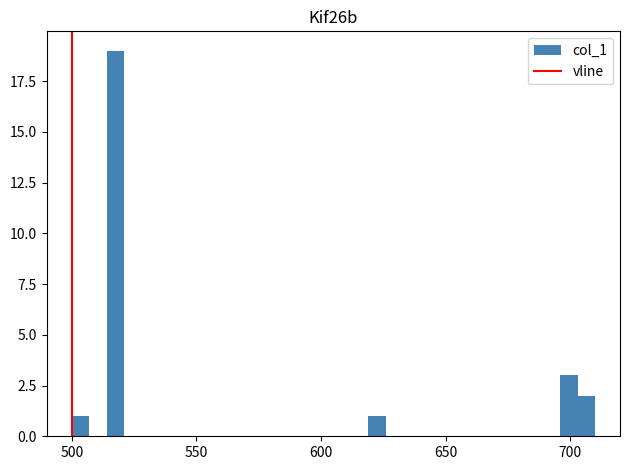

Read against the x-axis, roughly where is the centre of the tallest bar?

520